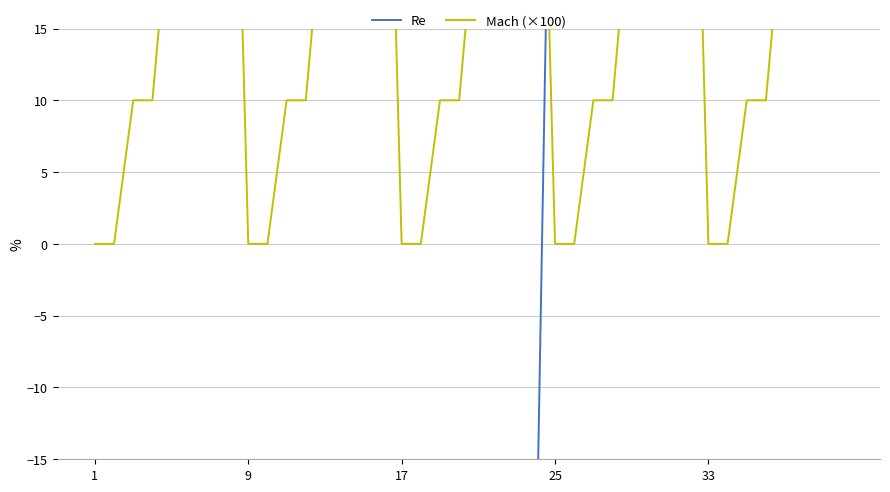

Which category has the lowest value in the Mach (×100) series?

1